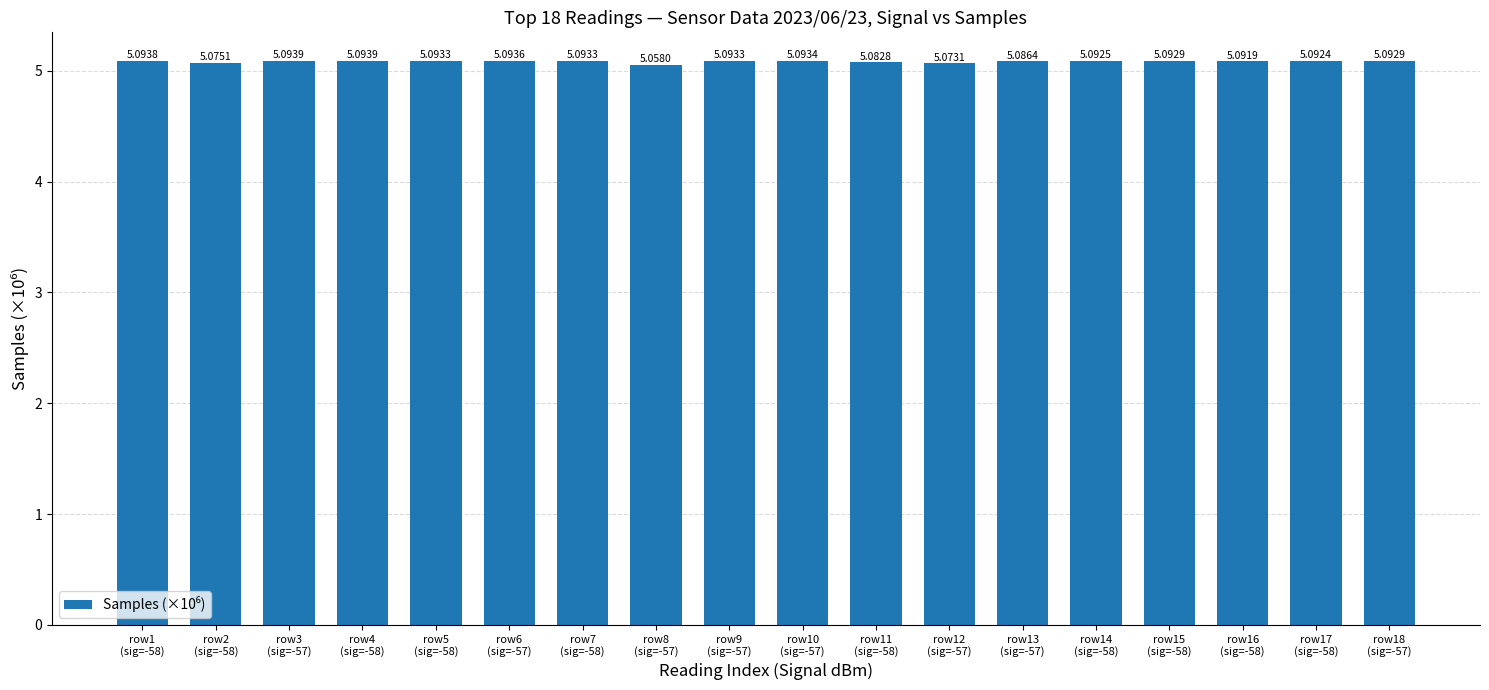

What is the sum of all values?

91.6